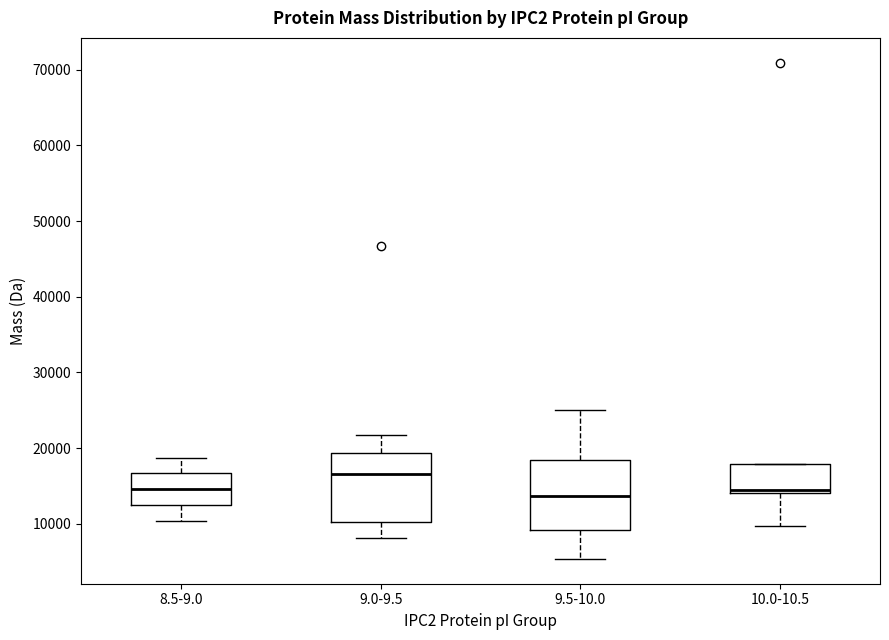

Reading left to right, read every box against the y-axis: the position of its median line, the range the box covers, and the ends of its whiskers. The values are not printed on the chart, so give them approximately, as read against the axis.

8.5-9.0: median 15000, box 12000 to 17000, whiskers 10000 to 19000
9.0-9.5: median 17000, box 10000 to 19000, whiskers 8000 to 22000
9.5-10.0: median 14000, box 9000 to 18000, whiskers 5000 to 25000
10.0-10.5: median 15000, box 14000 to 18000, whiskers 10000 to 18000